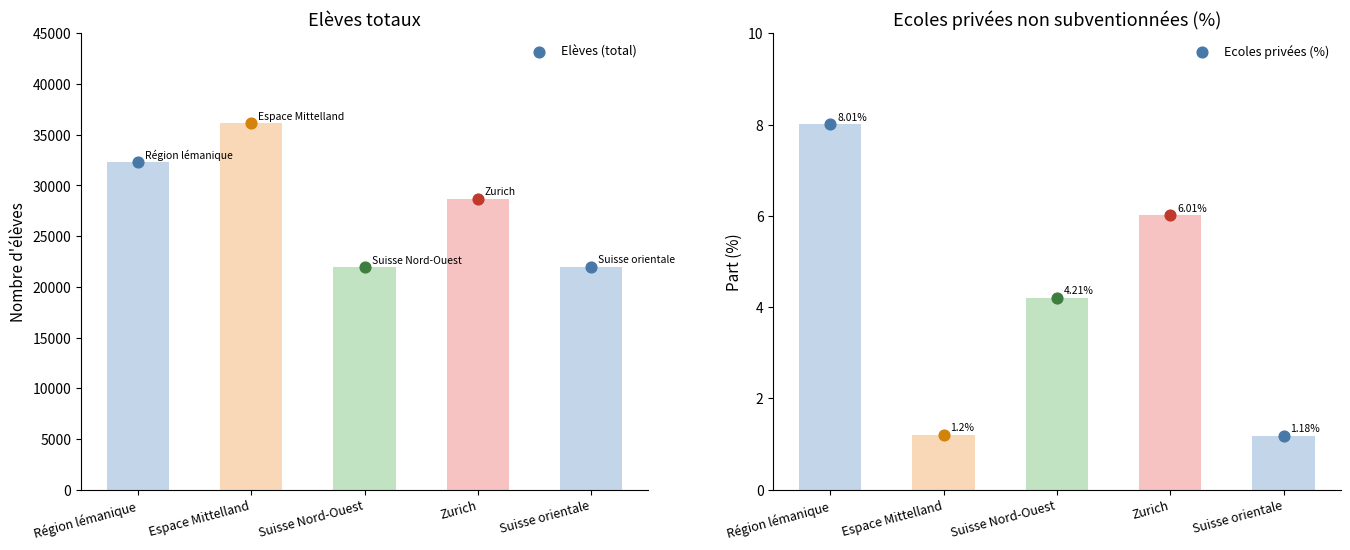

Which series reaches the minimum Y coordinate?

Ecoles privées (%)